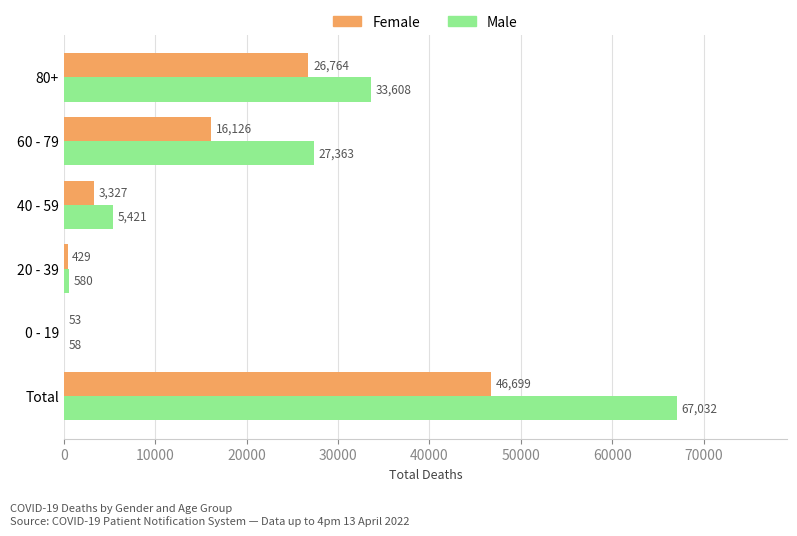

What is the greatest value displayed?

67032